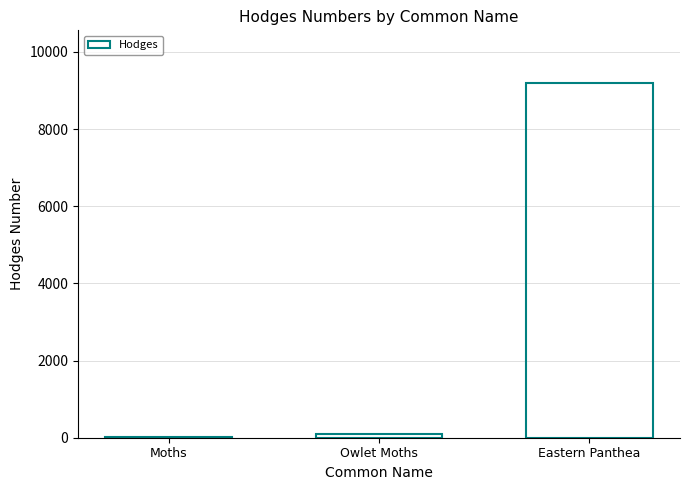

Between Eastern Panthea and Moths, which is larger?

Eastern Panthea